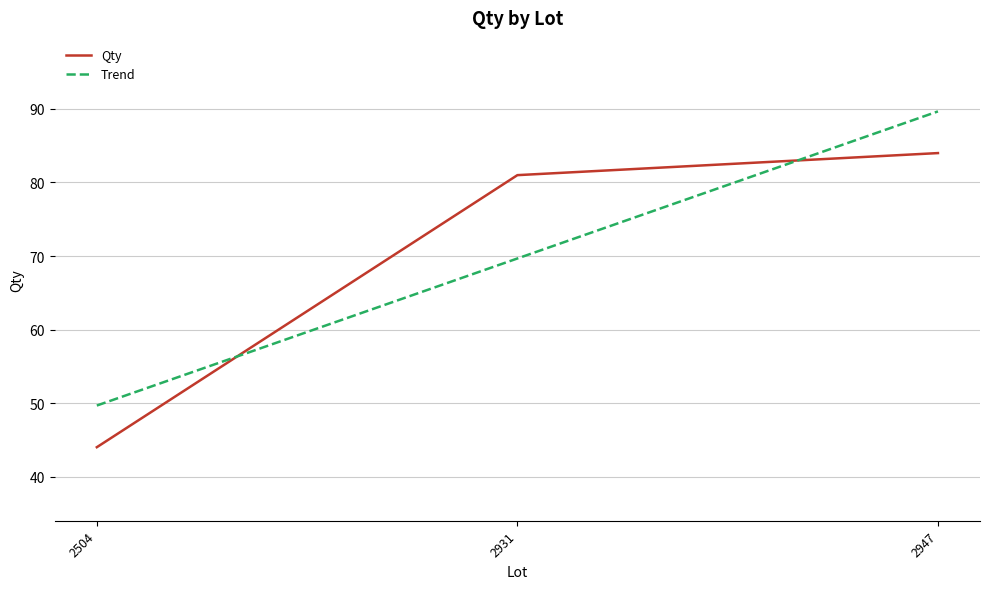

What is the maximum value for Trend?

89.7